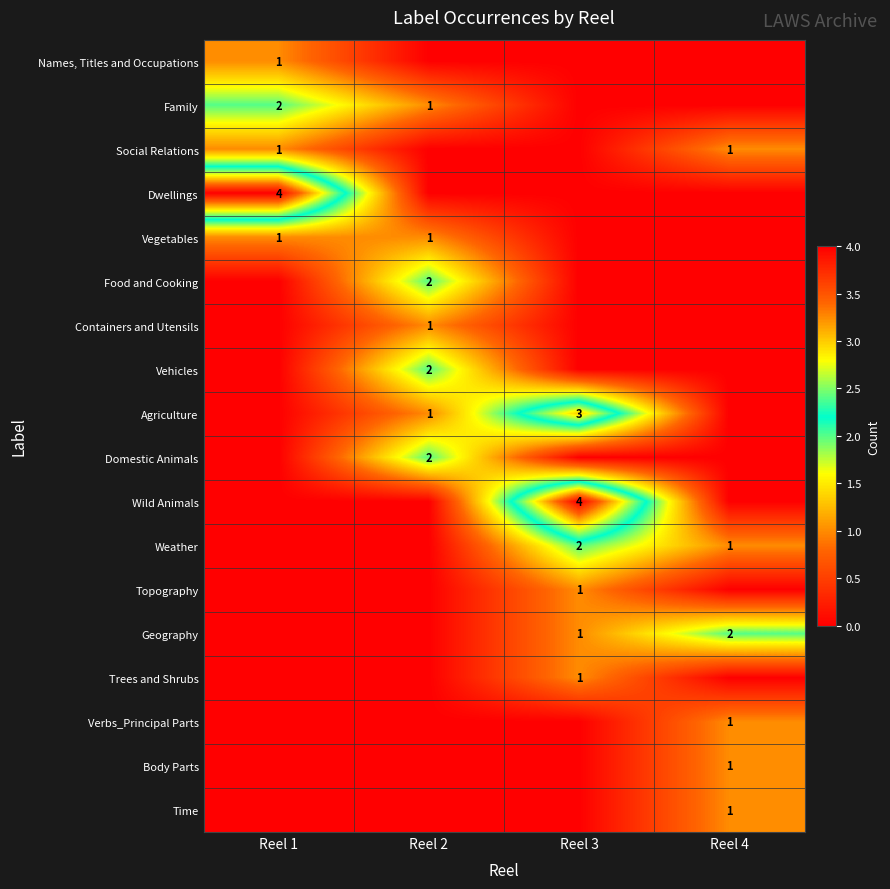

The value of Vegetables at Reel 2 is 2. True or false?

False